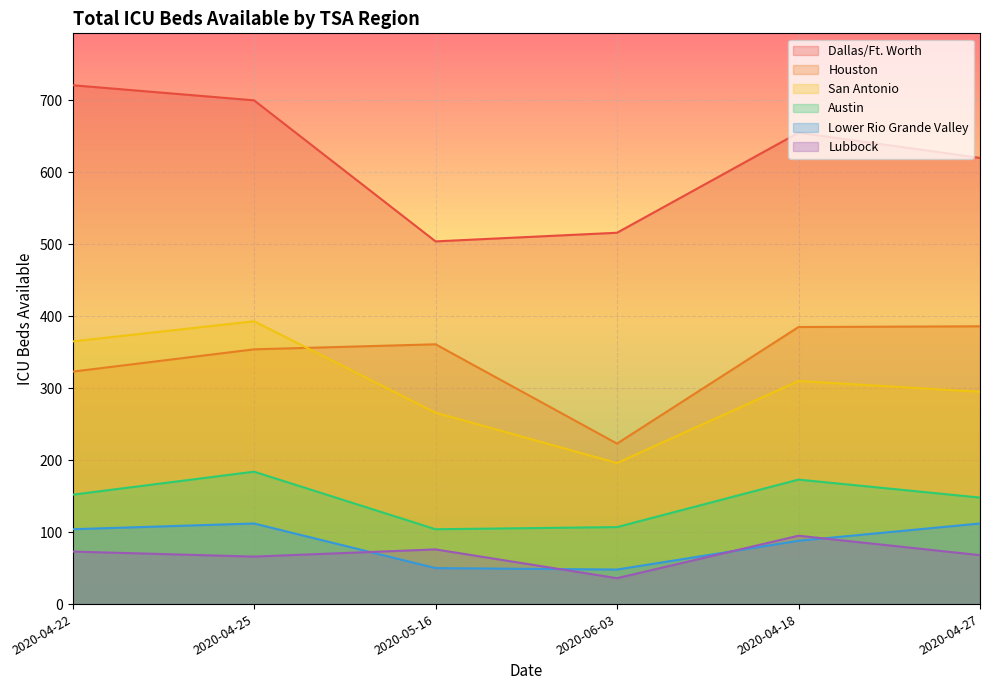

What is the sum of all Lubbock values?

414